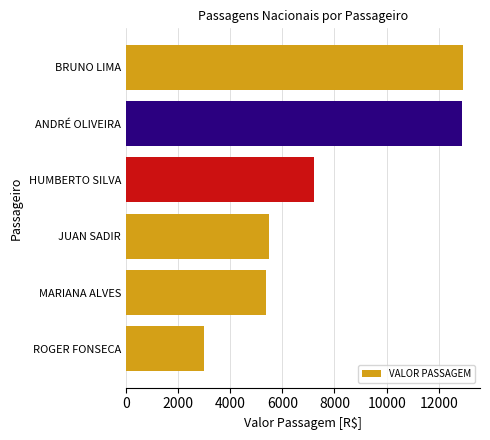

The chart shows a value of 4262.1 at ROGER FONSECA. True or false?

False